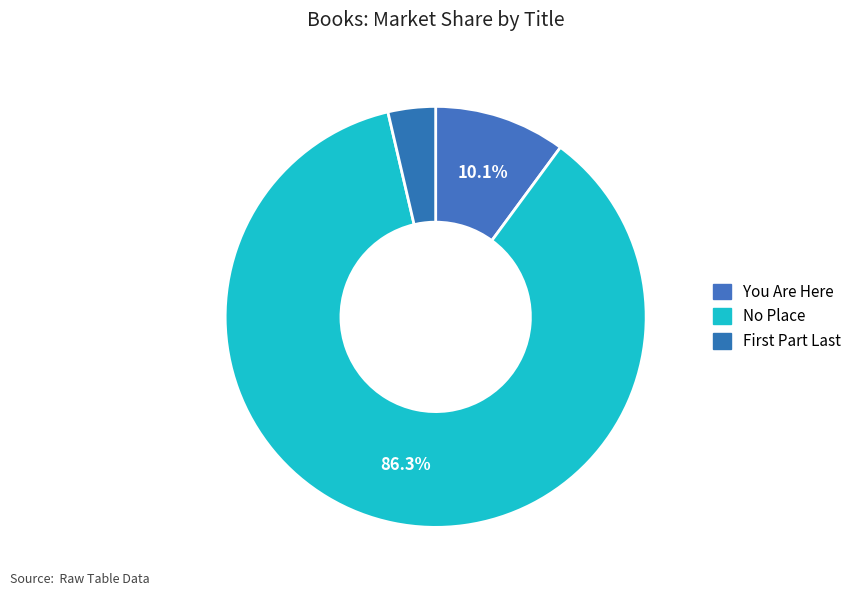

Count the number of slices in the pie.

3